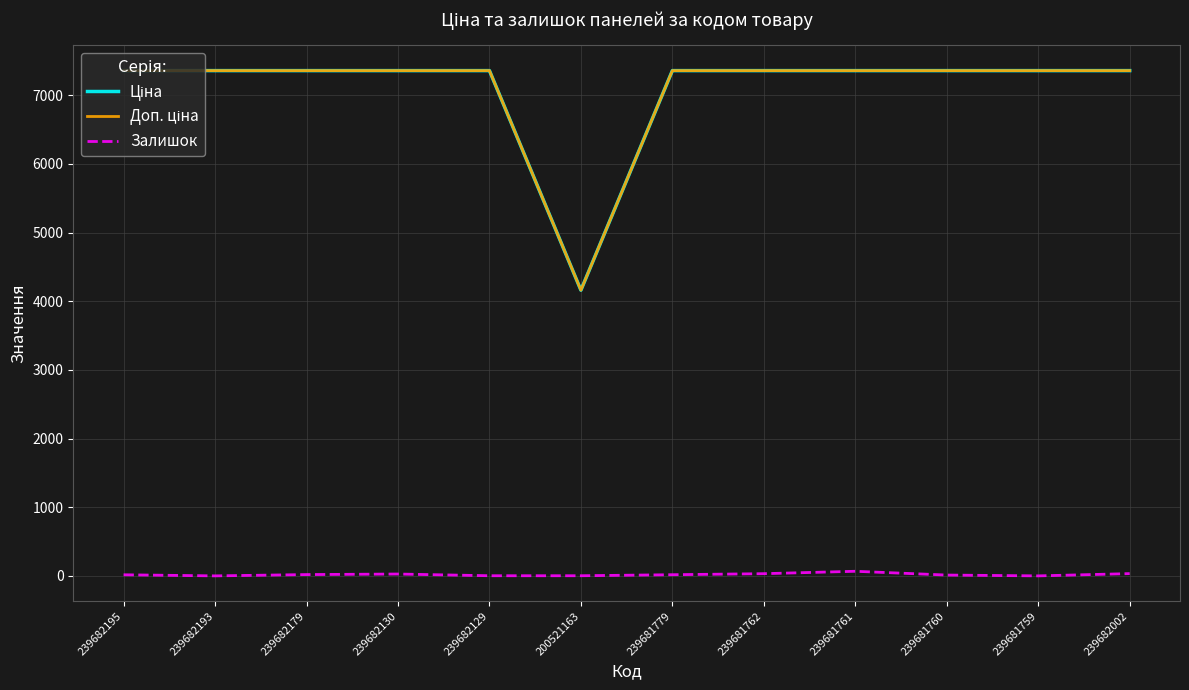

What is the greatest value displayed?

7360.2